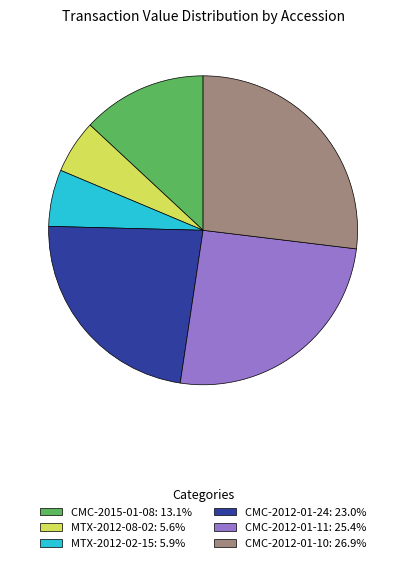

What is the ratio of the value at MTX-2012-08-02: 5.6% to the value at MTX-2012-02-15: 5.9%?

0.9